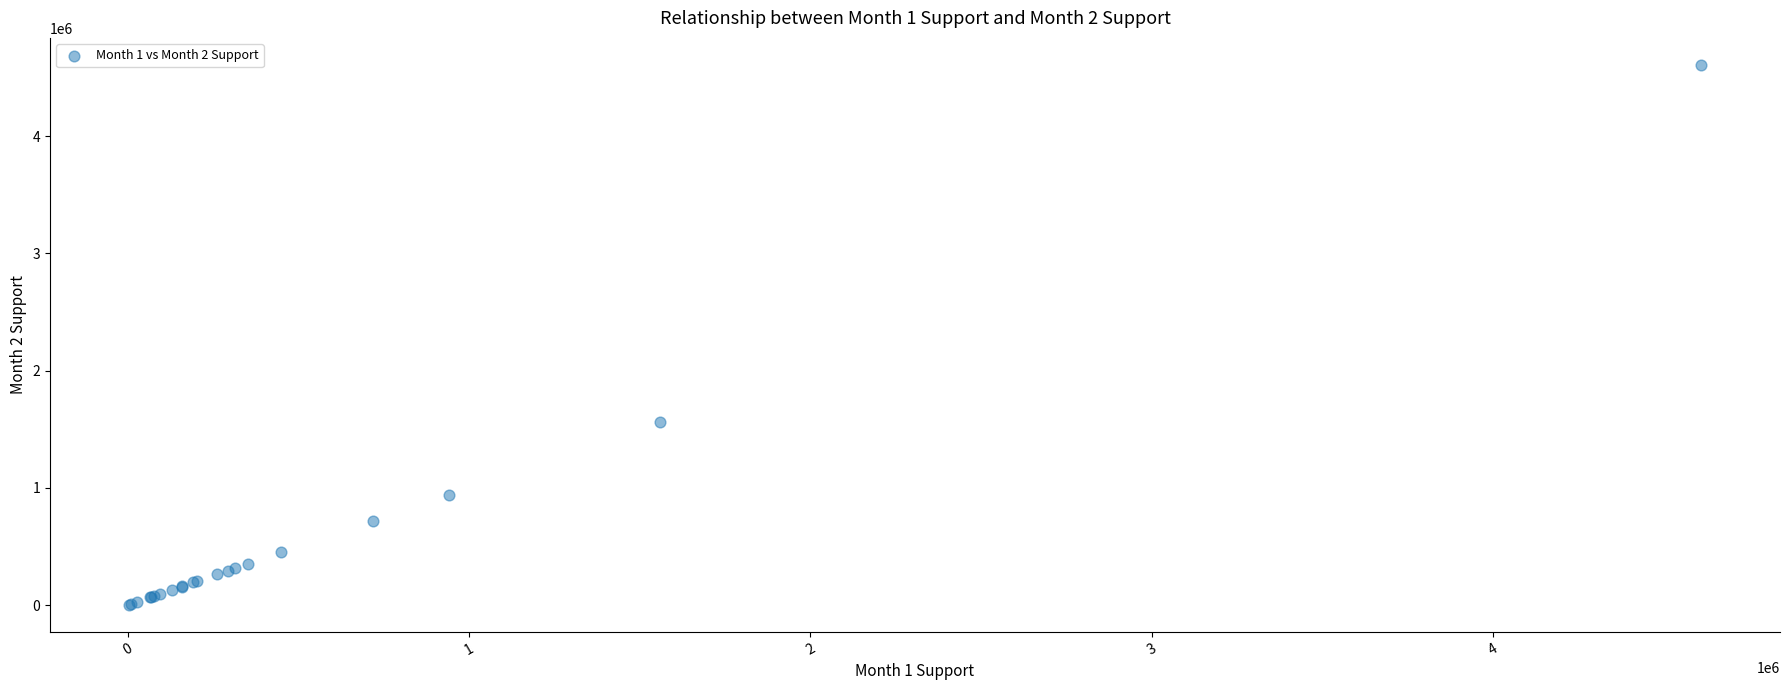

What Y value in the scatter plot is closest to 2306152?

1560028.5